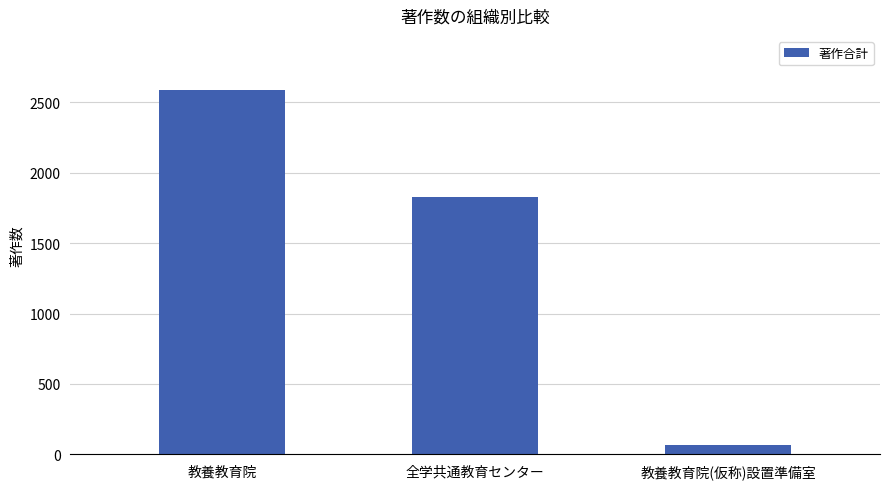

What is the label of the 3rd bar from the right?

教養教育院